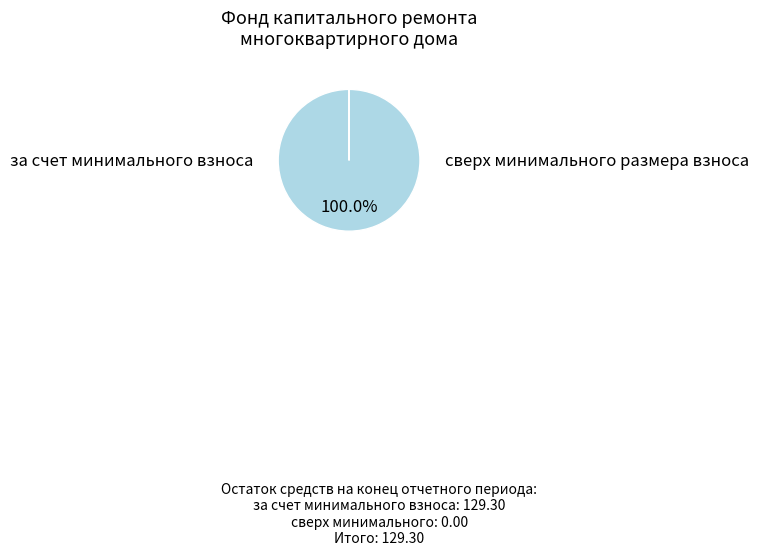

What is the largest slice in the pie chart?

за счет минимального взноса